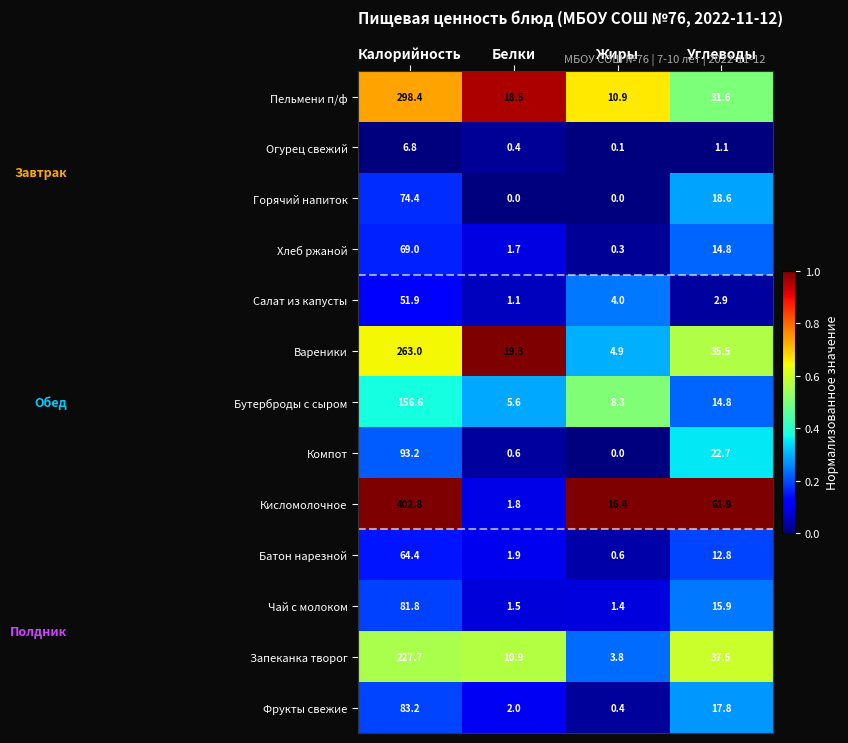

Rank the series by their maximum value, from highest to lowest.

Кисломолочное, Пельмени п/ф, Вареники, Запеканка творог, Бутерброды с сыром, Компот, Фрукты свежие, Чай с молоком, Горячий напиток, Хлеб ржаной, Батон нарезной, Салат из капусты, Огурец свежий